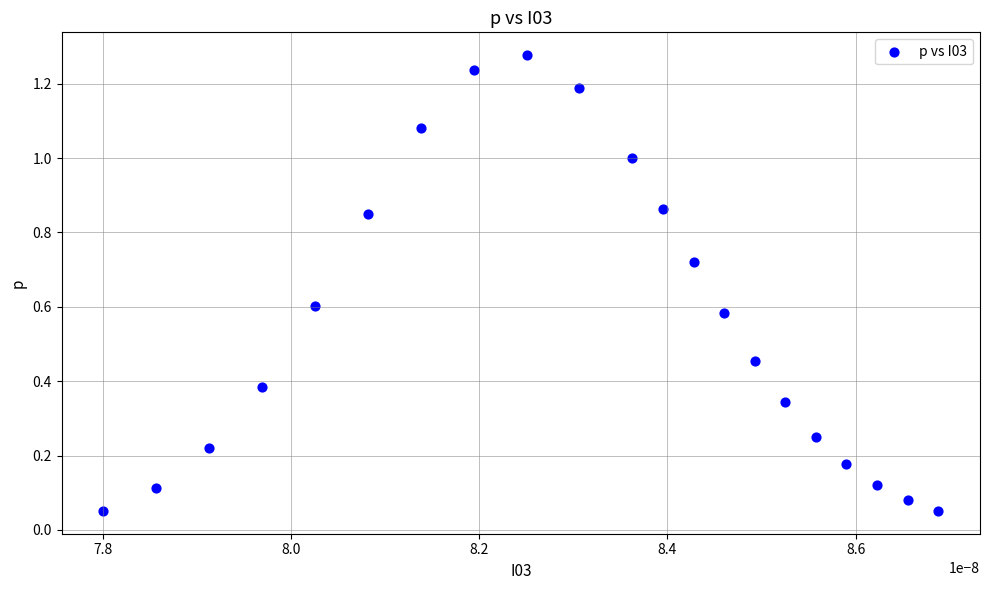

How many data points are displayed?

21